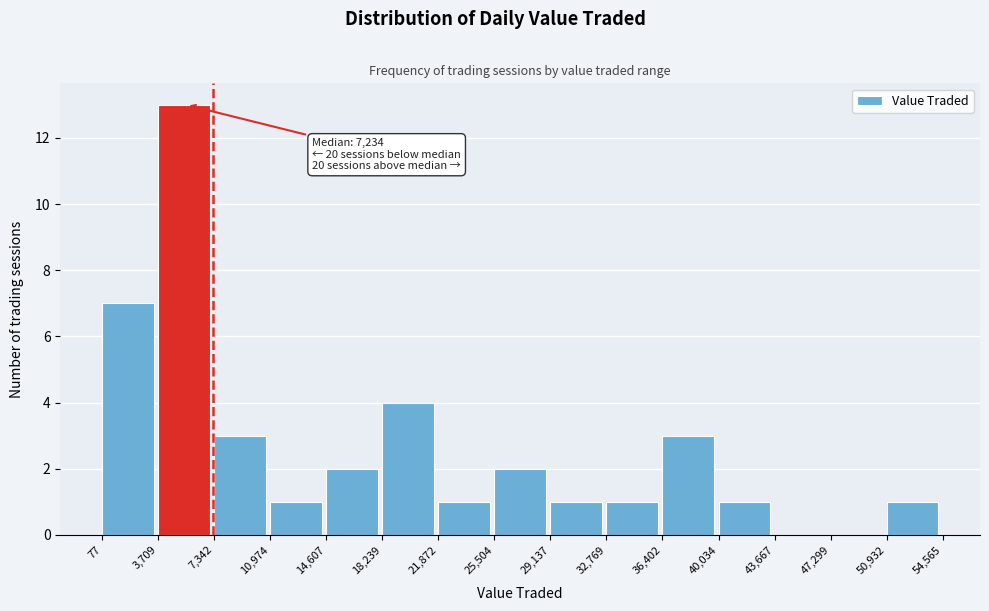

Over which range of the x-axis is the bar tallest?

3,709 to 7,342